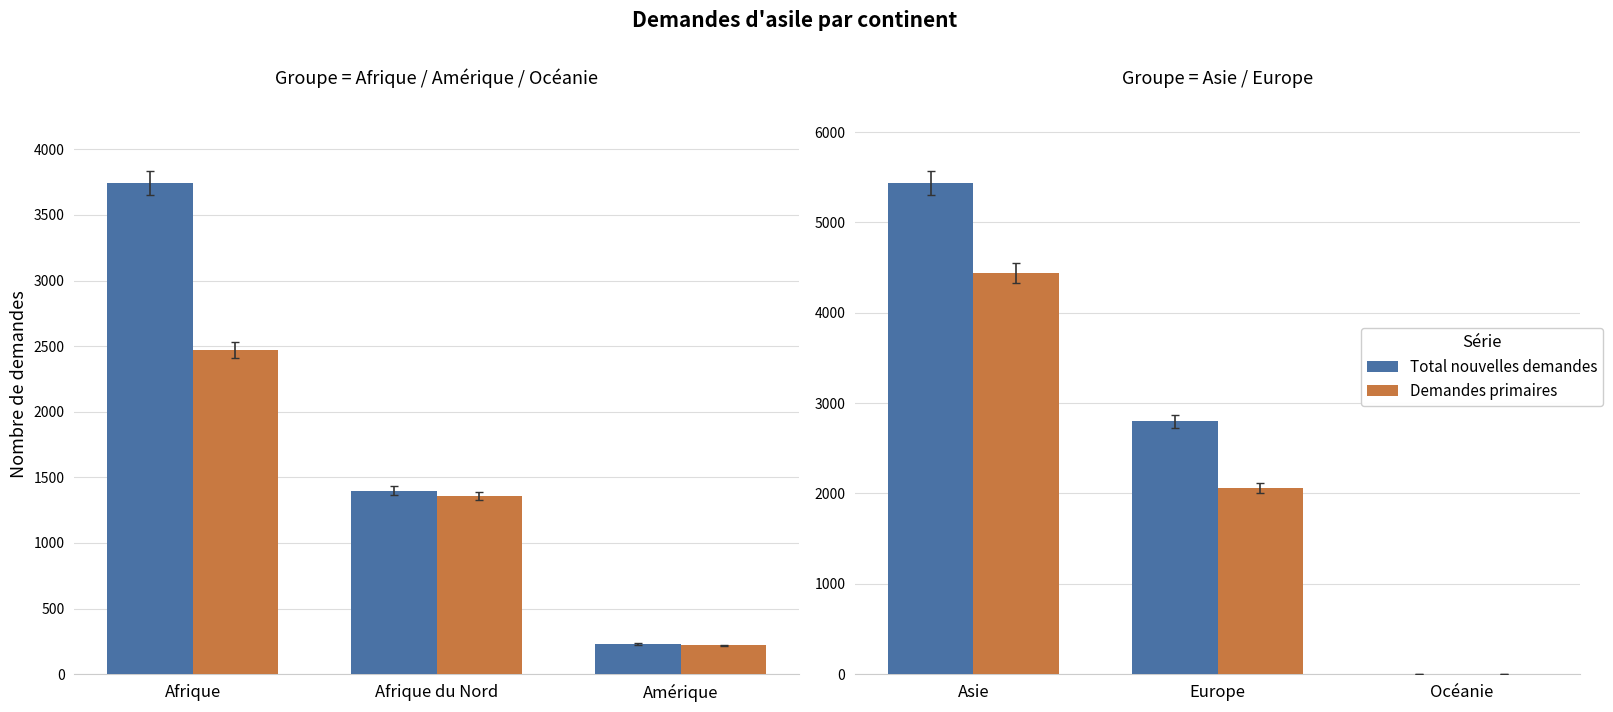

What is the smallest value displayed?

1